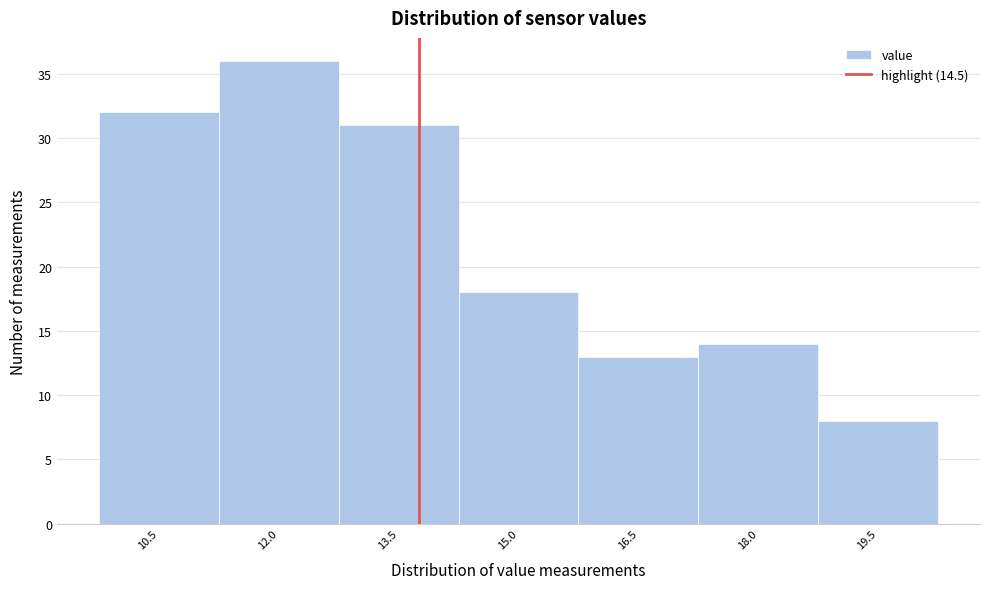

Reading right to left, what are all the values shown in this chart?

19.5=8	18.0=14	16.5=13	15.0=18	13.5=31	12.0=36	10.5=32